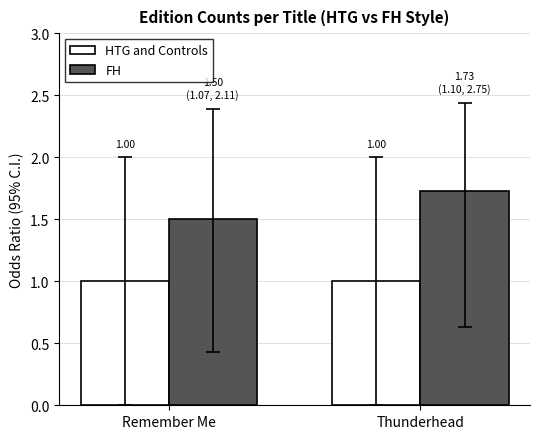

Which series has the largest range (max minus min)?

FH